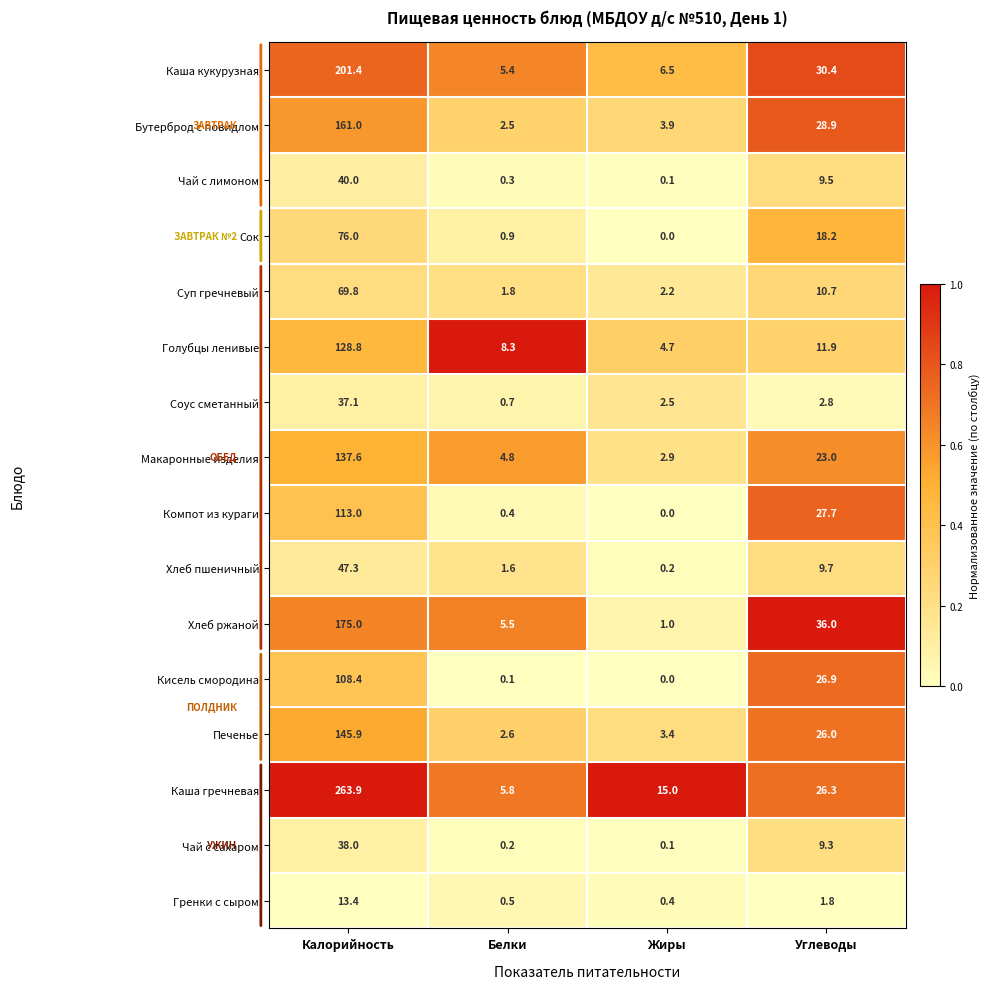

What is the total value across all series at Калорийность?

1756.6